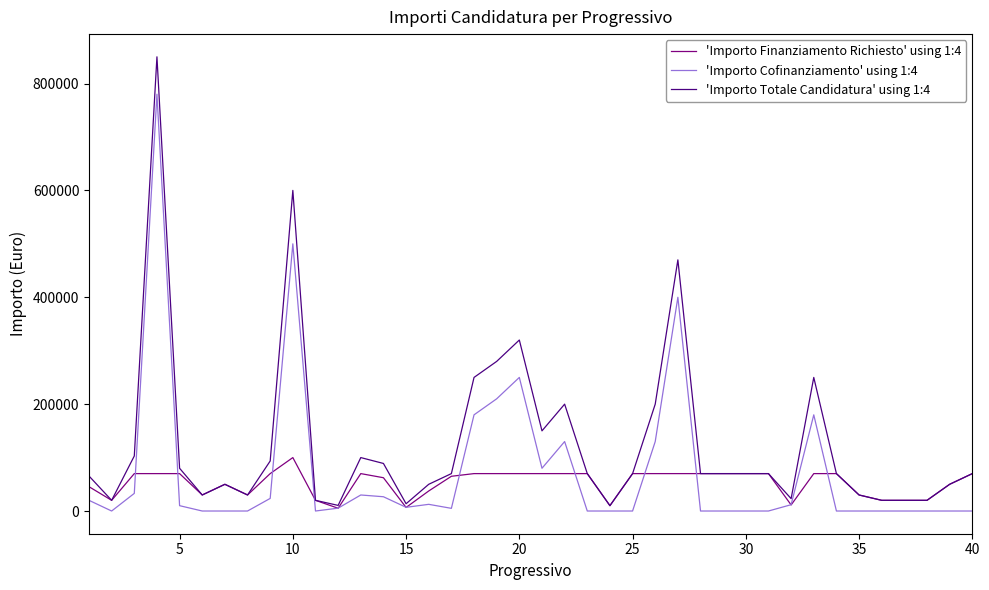

Which series has the largest total across all categories?

'Importo Totale Candidatura' using 1:4